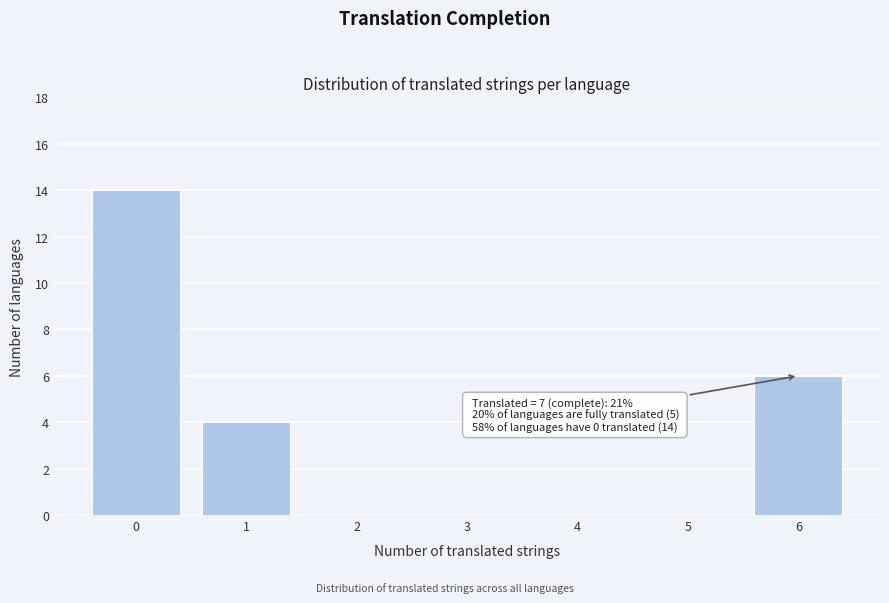

Reading left to right, extract all data points from this chart.

0=14	1=4	2=0	3=0	4=0	5=0	6=6